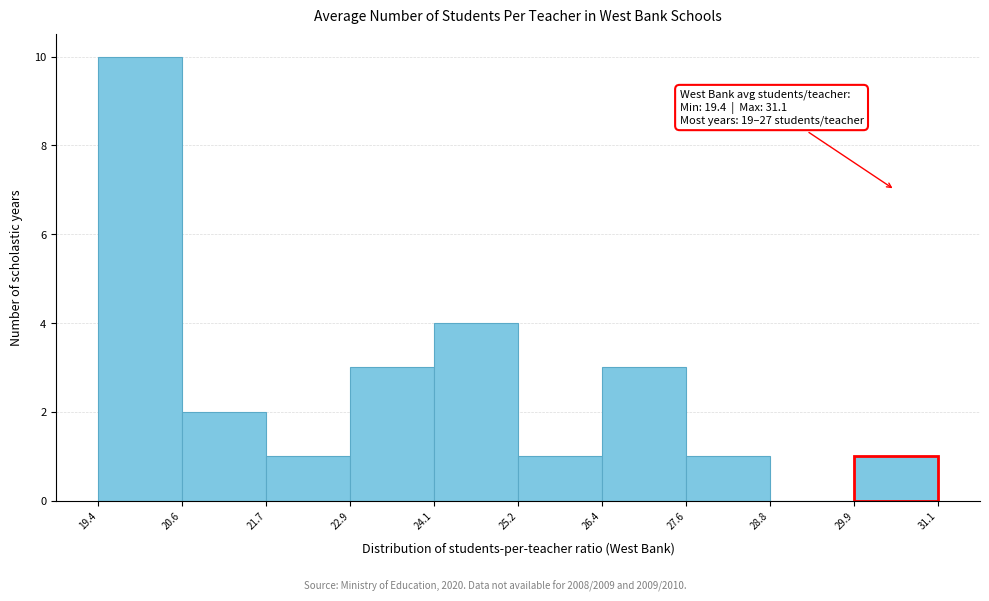

Over which range of the x-axis is the bar tallest?

19.4 to 20.6